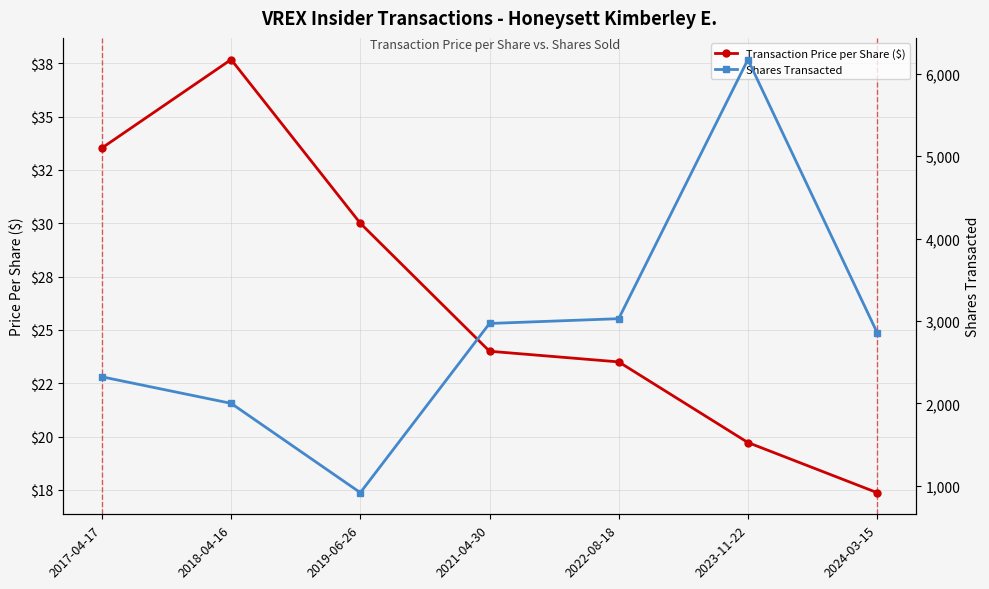

Reading left to right, extract all data points from this chart.

Transaction Price per Share ($): 2017-04-17=33.5	2018-04-16=37.7	2019-06-26=30.0	2021-04-30=24.0	2022-08-18=23.5	2023-11-22=19.7	2024-03-15=17.4
Shares Transacted: 2017-04-17=2322.0	2018-04-16=2000.0	2019-06-26=916.0	2021-04-30=2970.0	2022-08-18=3028.0	2023-11-22=6174.0	2024-03-15=2860.0